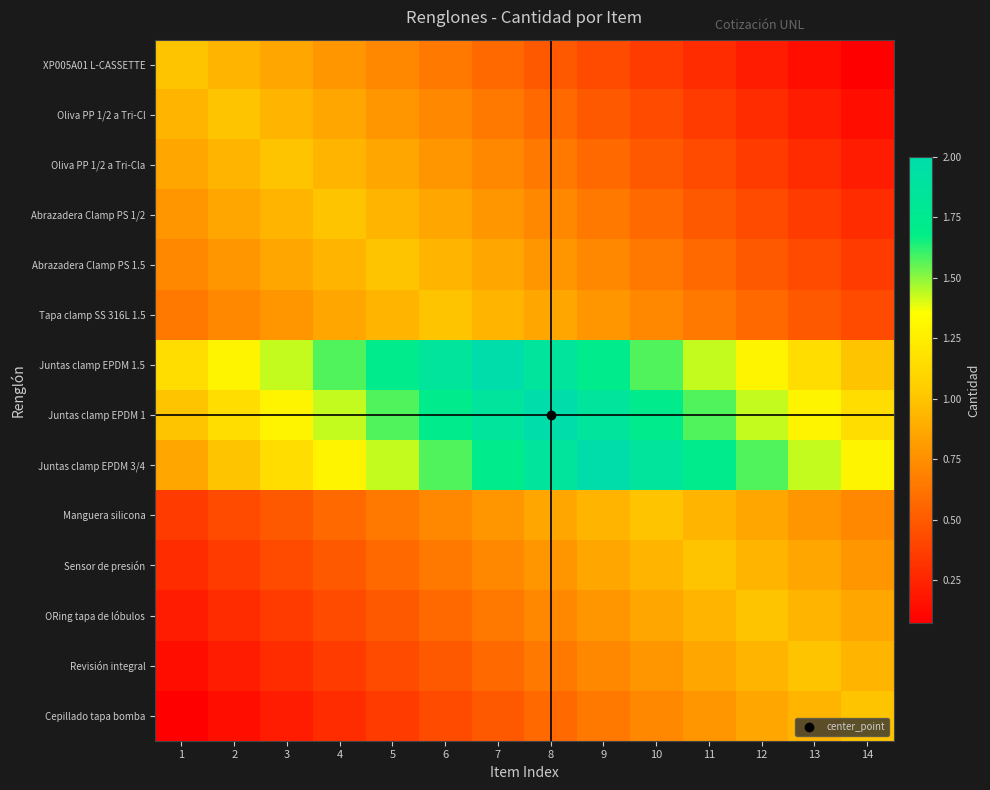

How many series are shown in this chart?

14